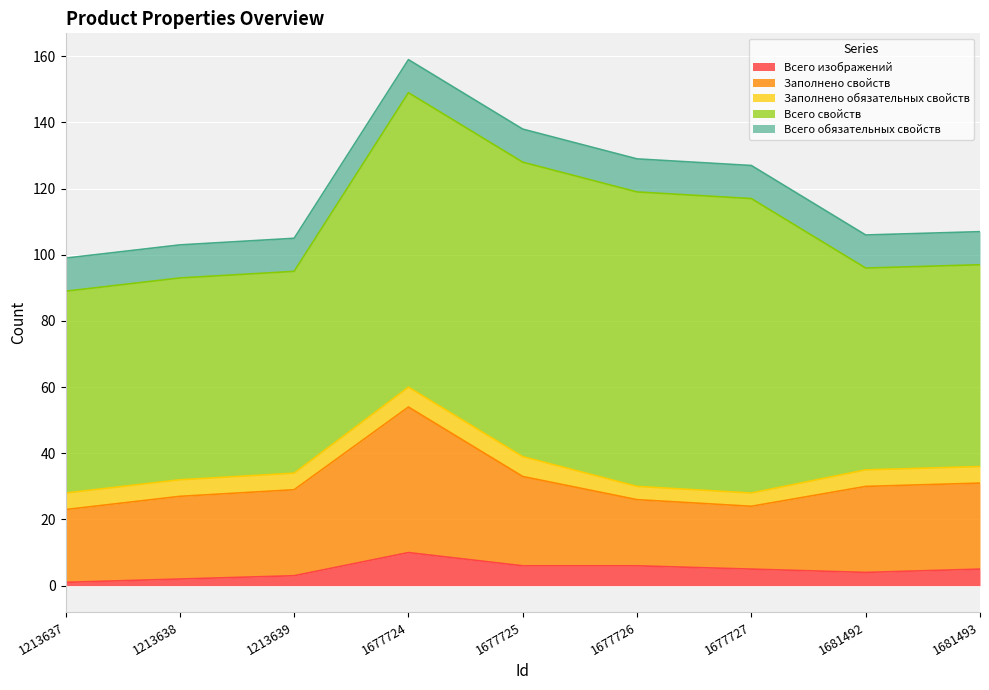

True or false: Всего свойств and Заполнено свойств cross at least once.

False